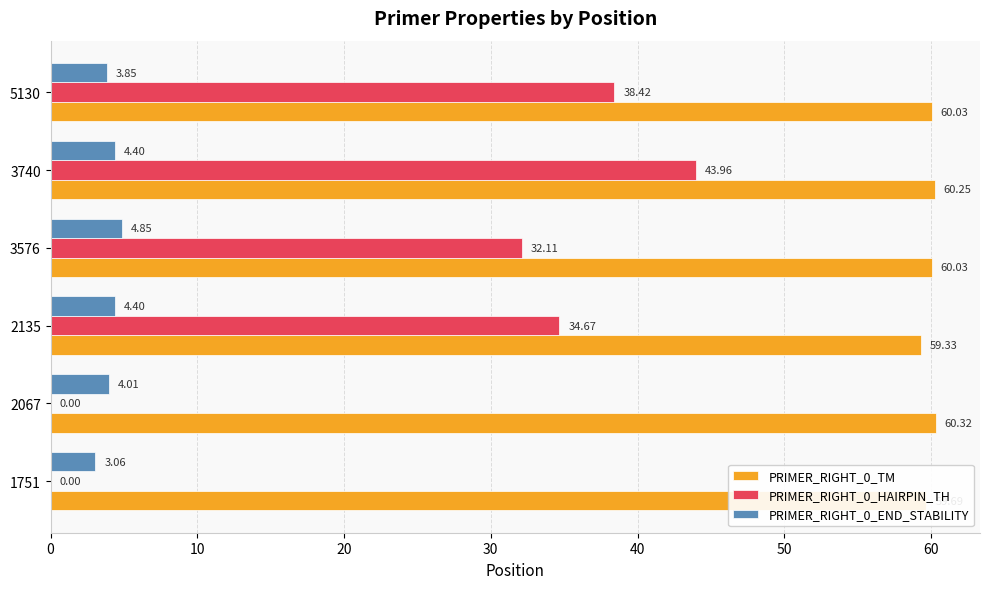

What are all the series names shown in the legend?

PRIMER_RIGHT_0_TM, PRIMER_RIGHT_0_HAIRPIN_TH, PRIMER_RIGHT_0_END_STABILITY